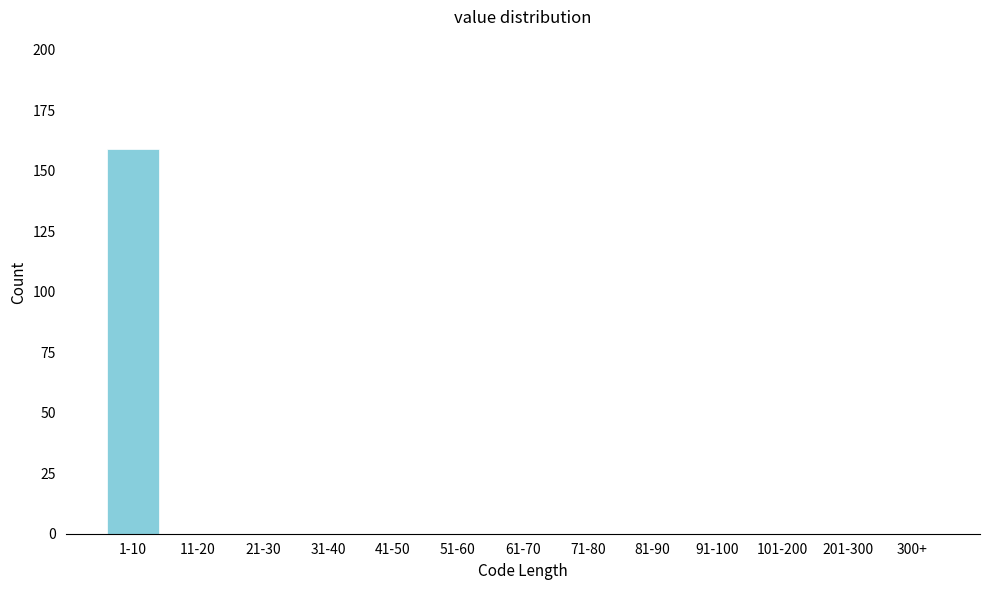

Reading right to left, list all the values displayed in this chart.

300+=0	201-300=0	101-200=0	91-100=0	81-90=0	71-80=0	61-70=0	51-60=0	41-50=0	31-40=0	21-30=0	11-20=0	1-10=159